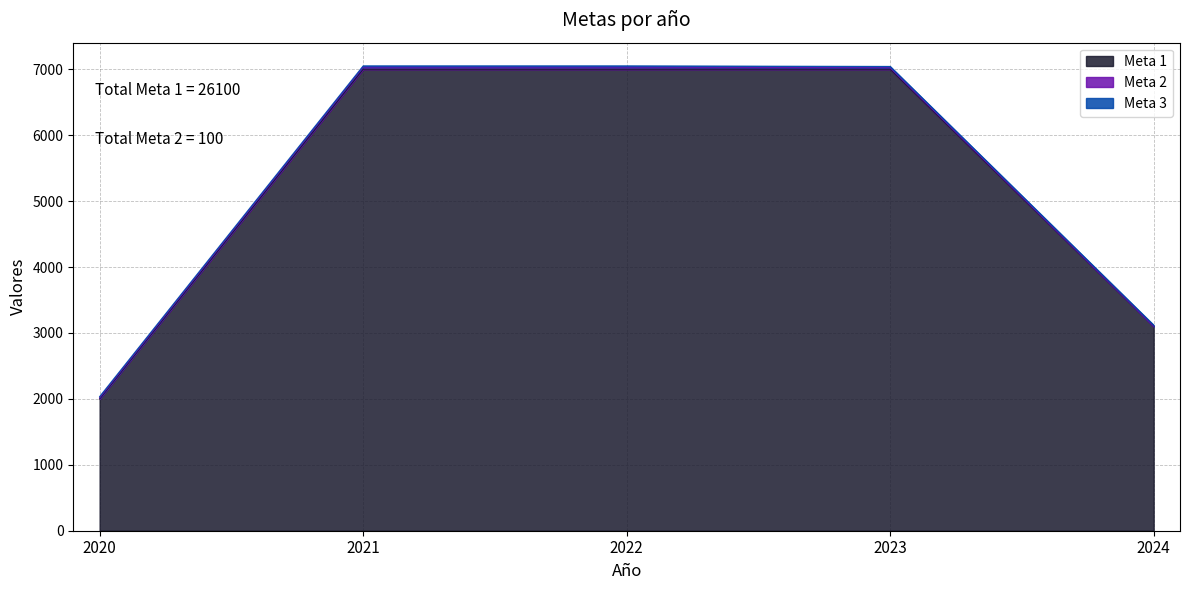

Does the chart have visible grid lines?

Yes